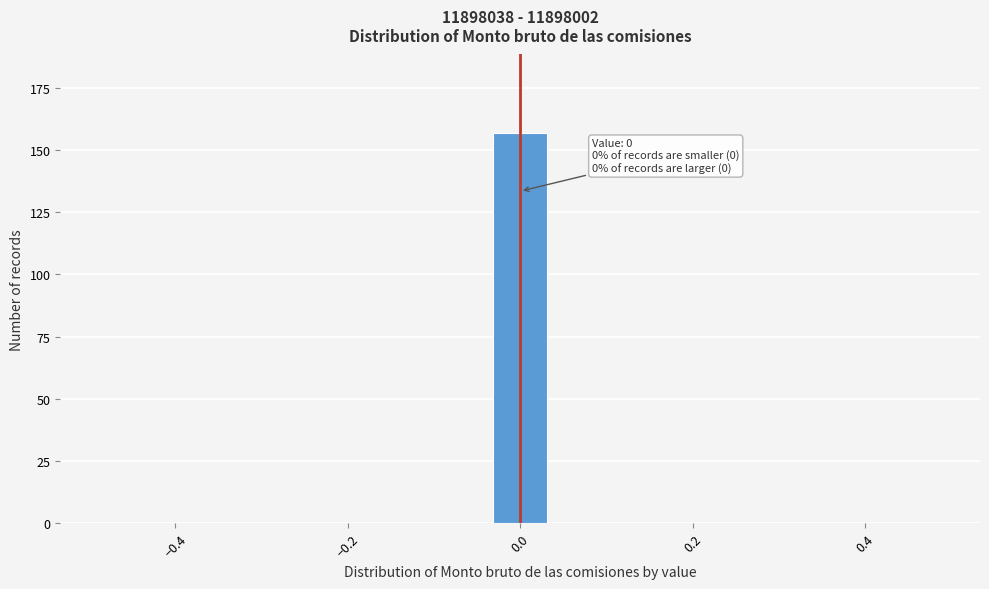

Around what value on the x-axis is the tallest bar? Give the approximate position of its centre, as read against the axis.

0.00